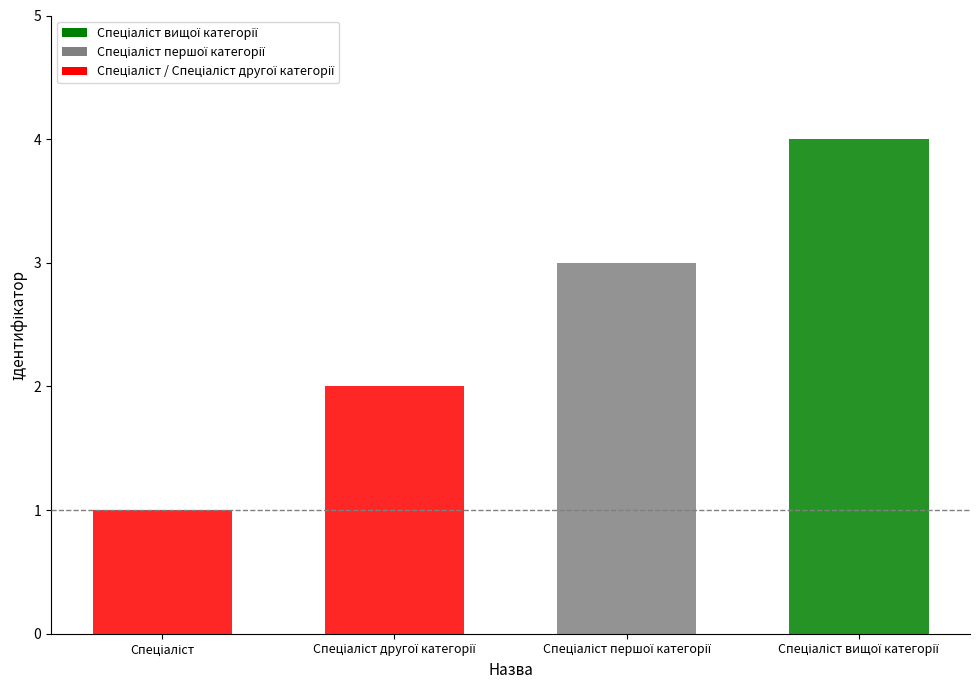

What position from the right is Спеціаліст другої категорії?

3